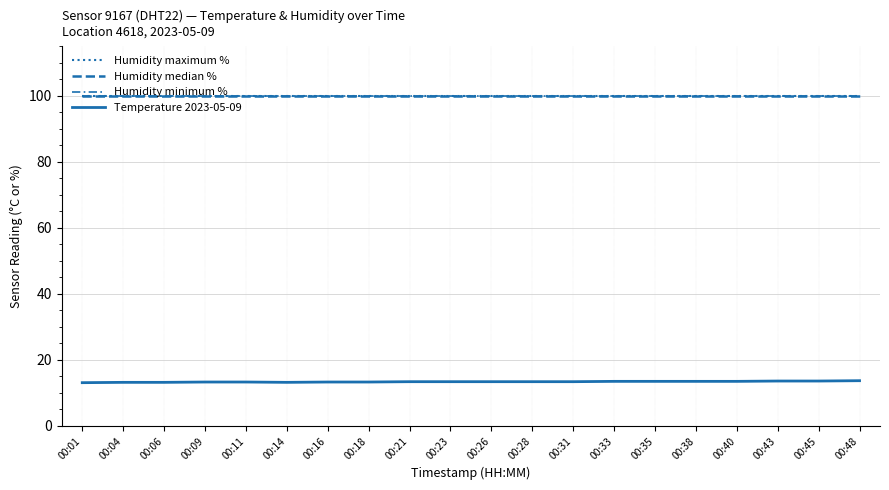

How many lines are shown in the chart?

4